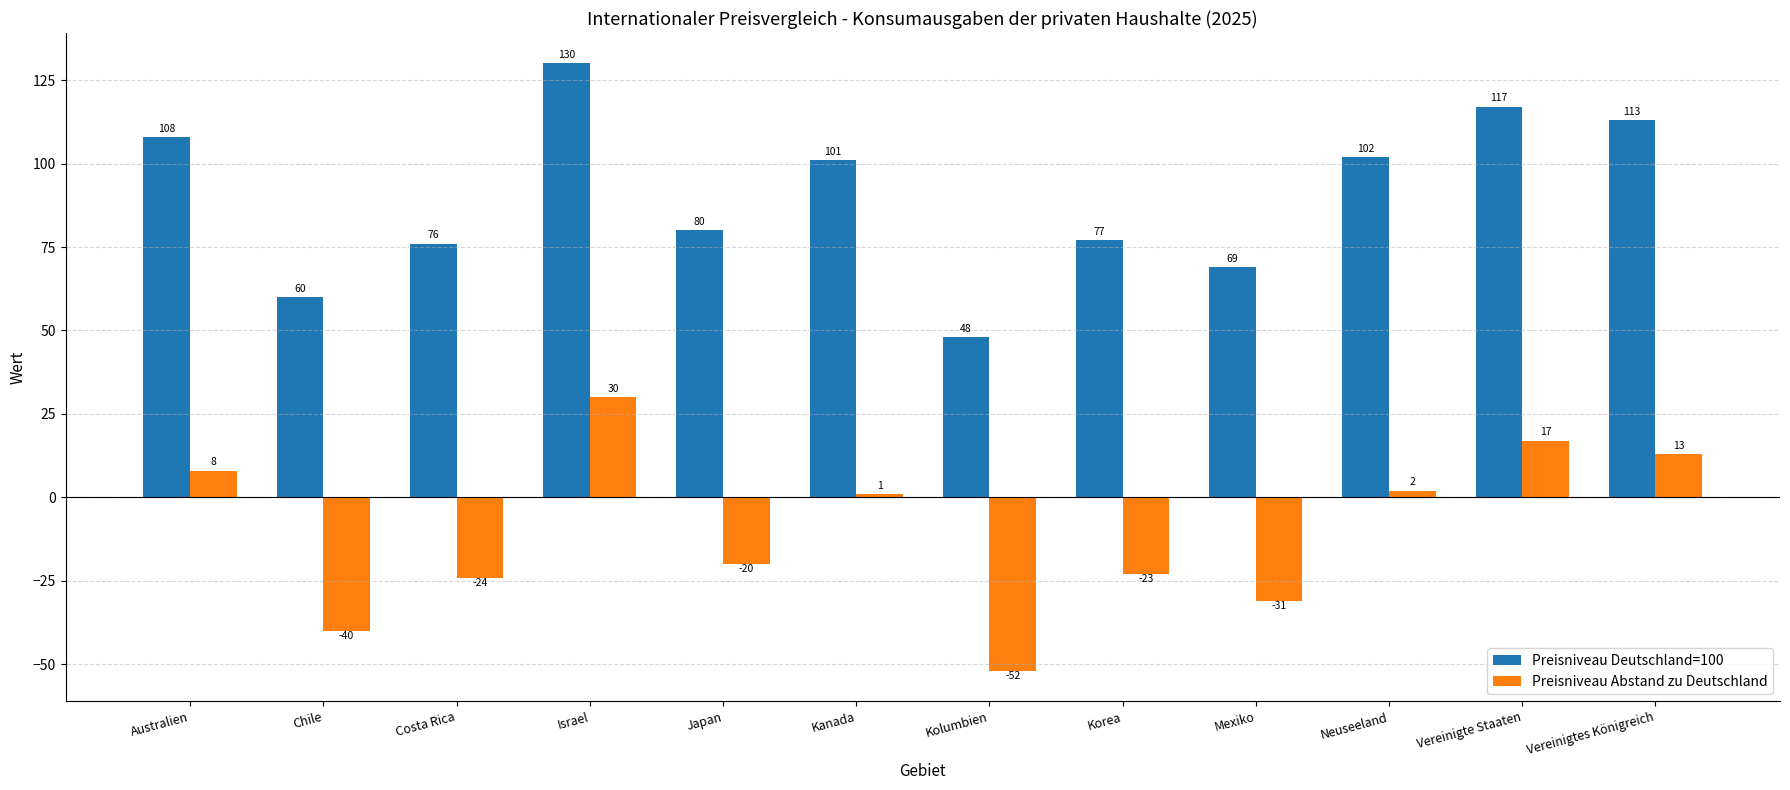

At which category is the sum across all series the highest?

Israel